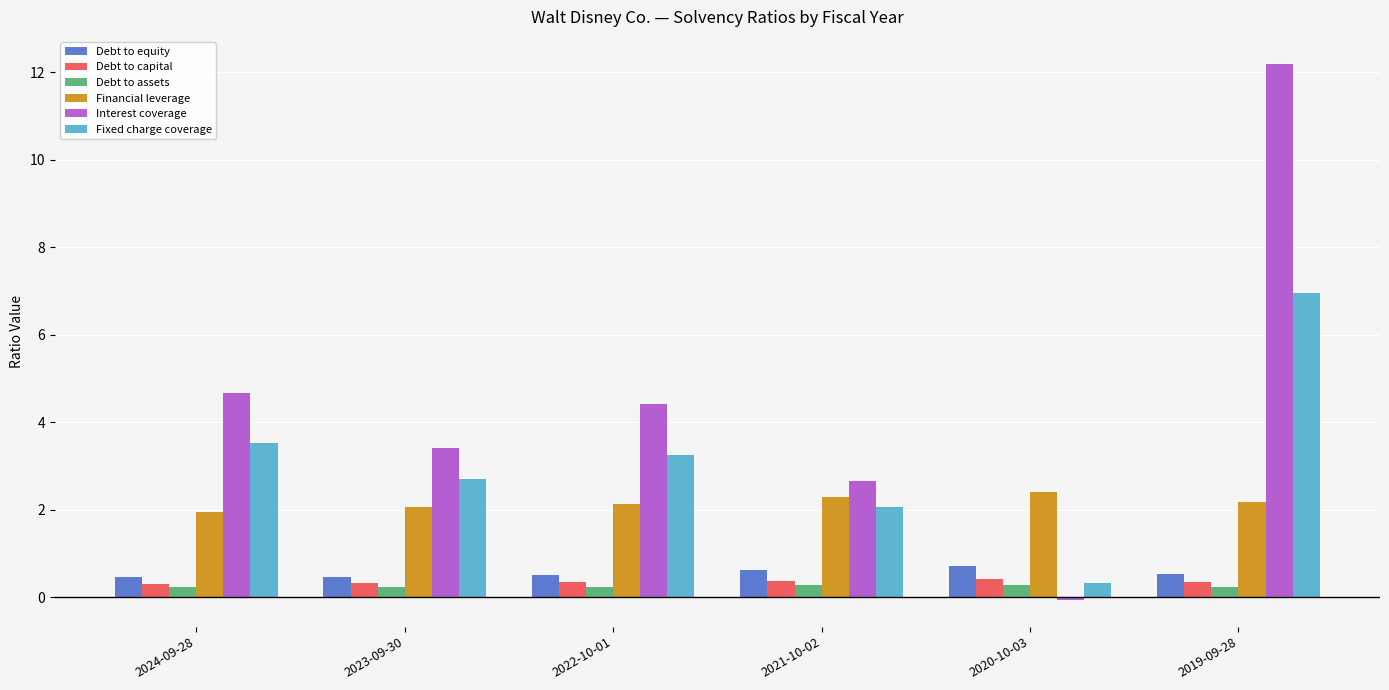

What is the sum of all Fixed charge coverage values?

18.8